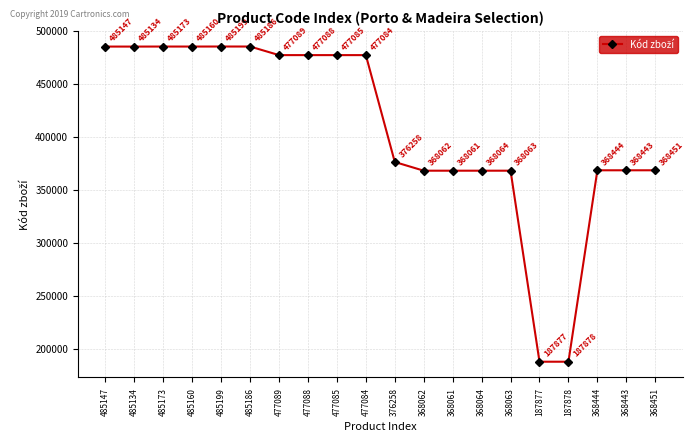

Rank the categories by value from highest to lowest.

485199, 485186, 485173, 485160, 485147, 485134, 477089, 477088, 477085, 477084, 376258, 368451, 368444, 368443, 368064, 368063, 368062, 368061, 187878, 187877